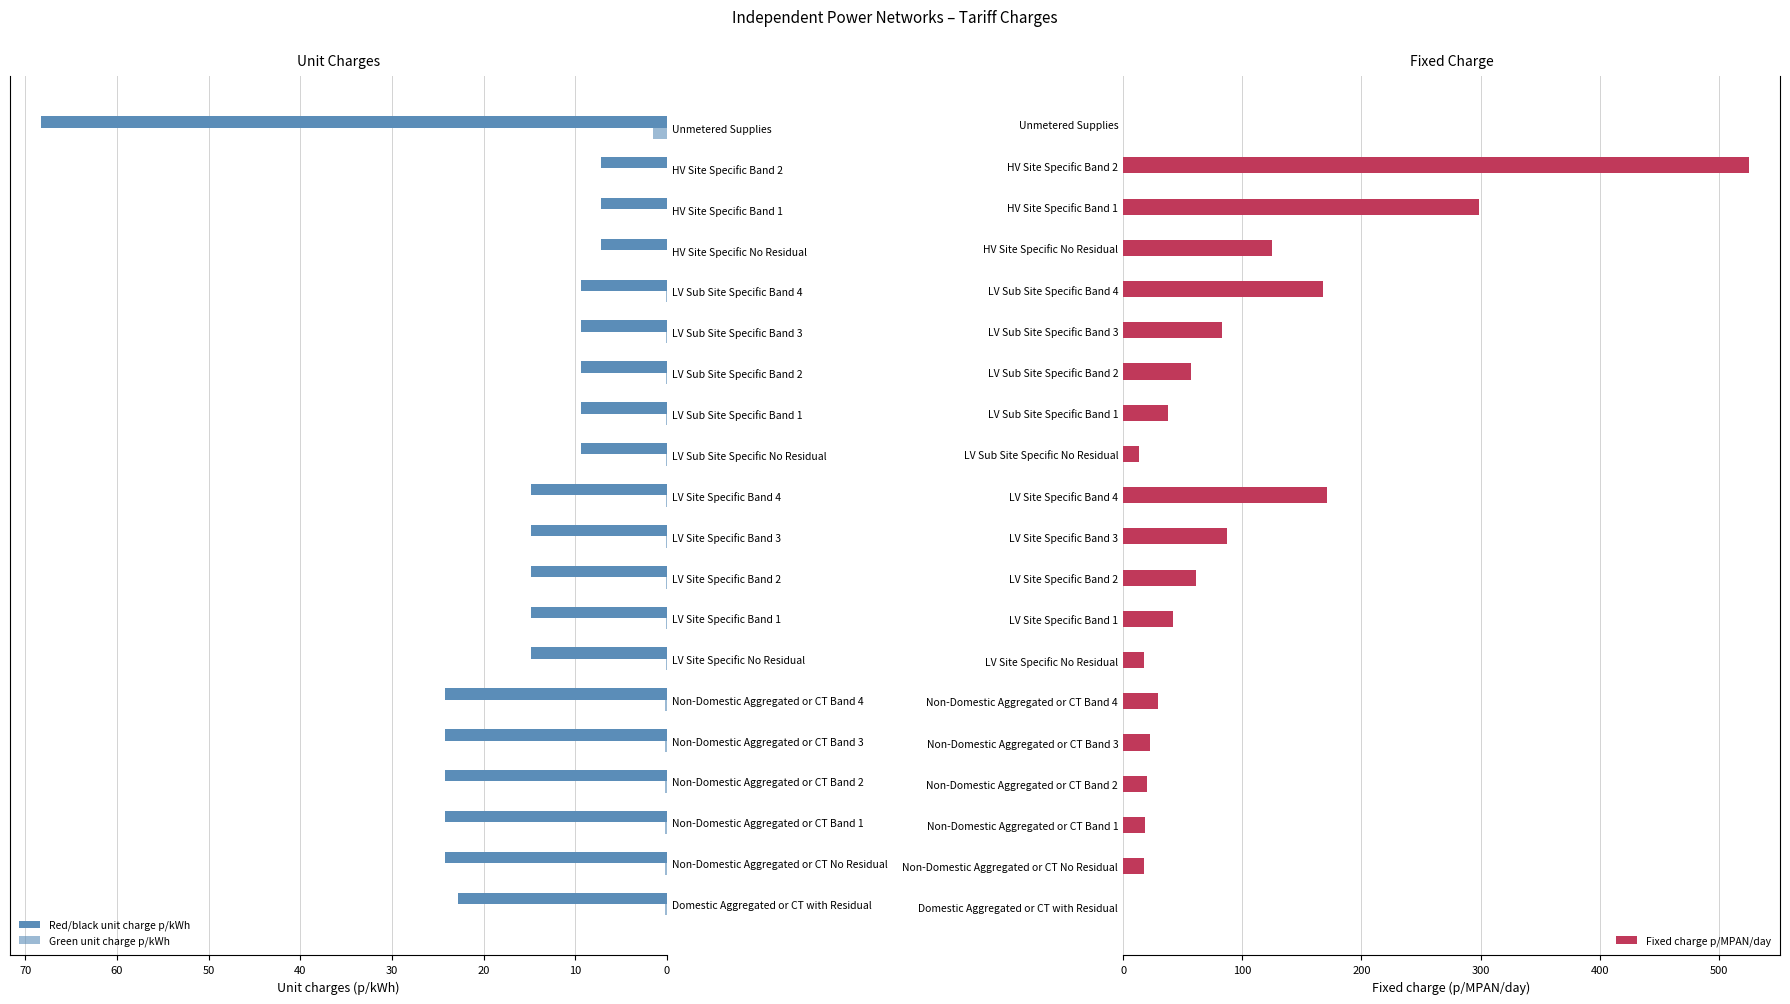

What is the sum of all Fixed charge p/MPAN/day values?

1792.5